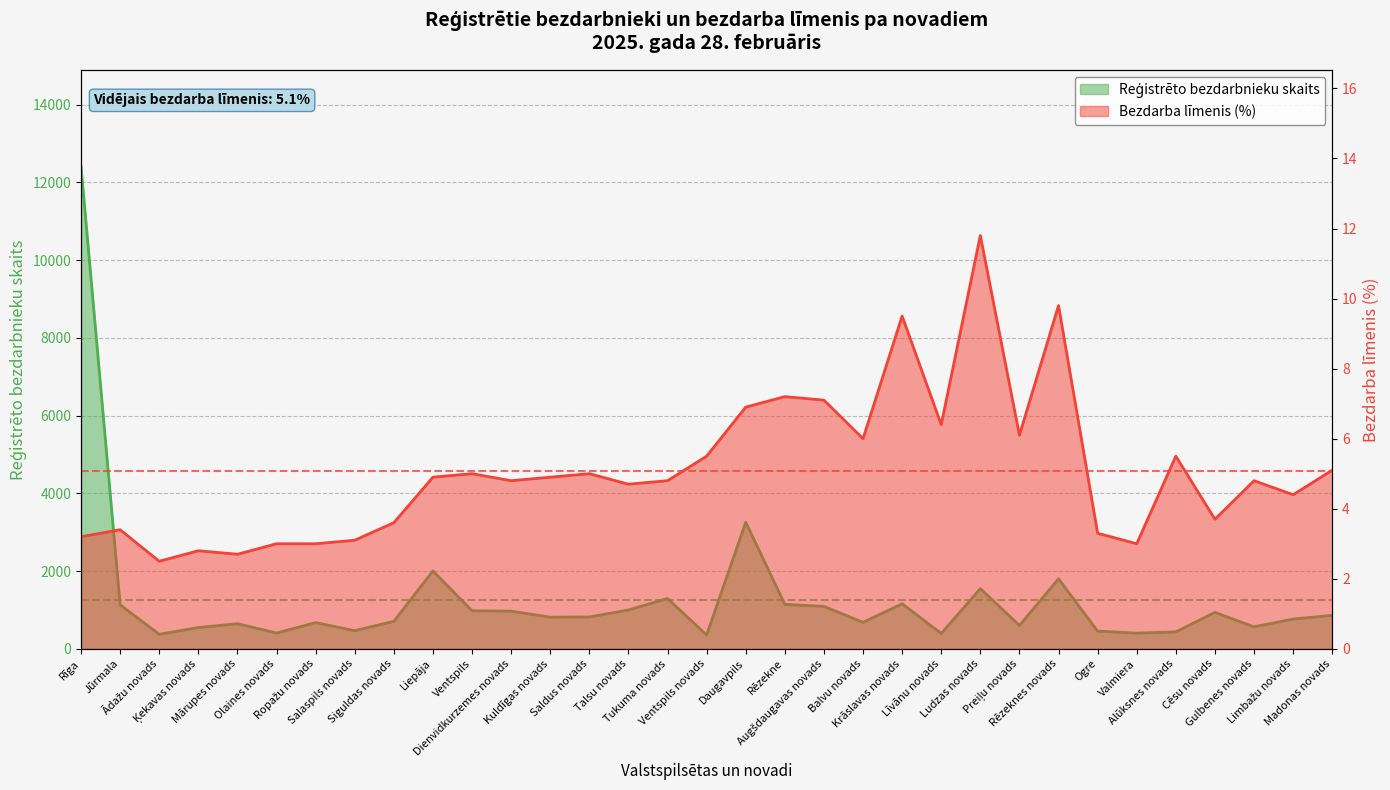

At which label does Reģistrēto bezdarbnieku skaits reach its peak?

Rīga